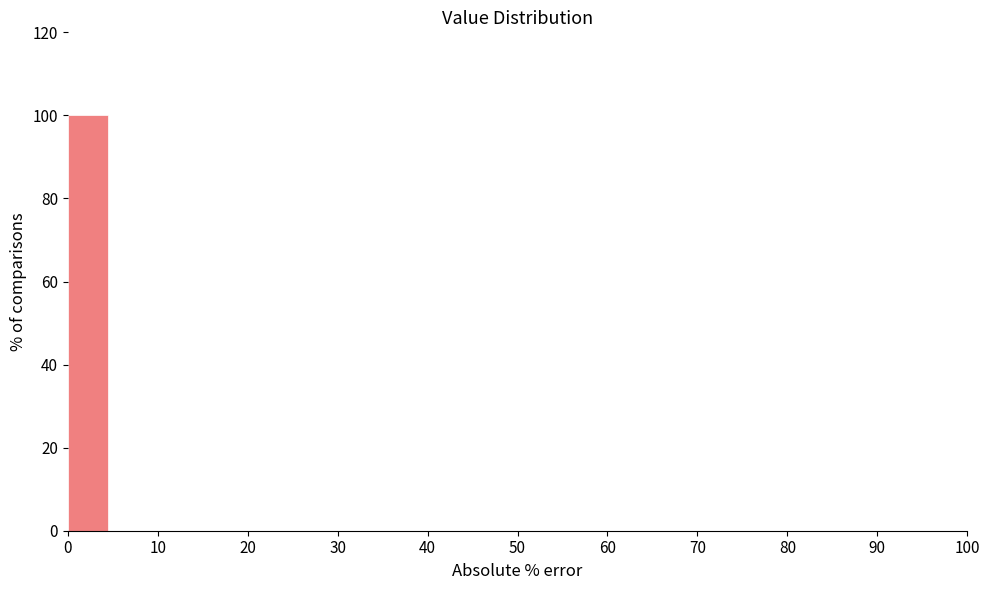

Which range on the x-axis has the tallest bar?

0 to 5